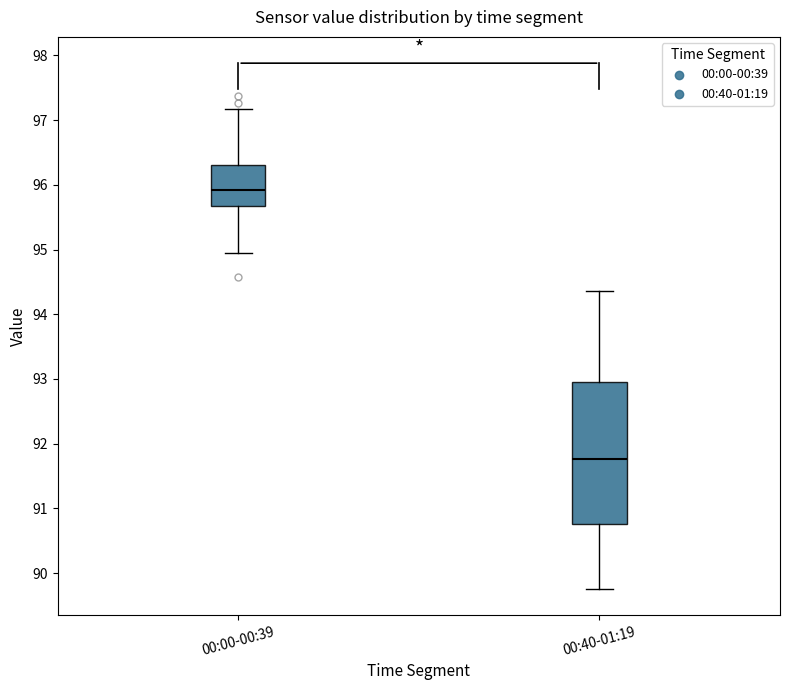

Reading left to right, read every box against the y-axis: the position of its median line, the range the box covers, and the ends of its whiskers. The values are not printed on the chart, so give them approximately, as read against the axis.

00:00-00:39: median 95.9, box 95.7 to 96.3, whiskers 95.0 to 97.2
00:40-01:19: median 91.8, box 90.8 to 93.0, whiskers 89.8 to 94.4